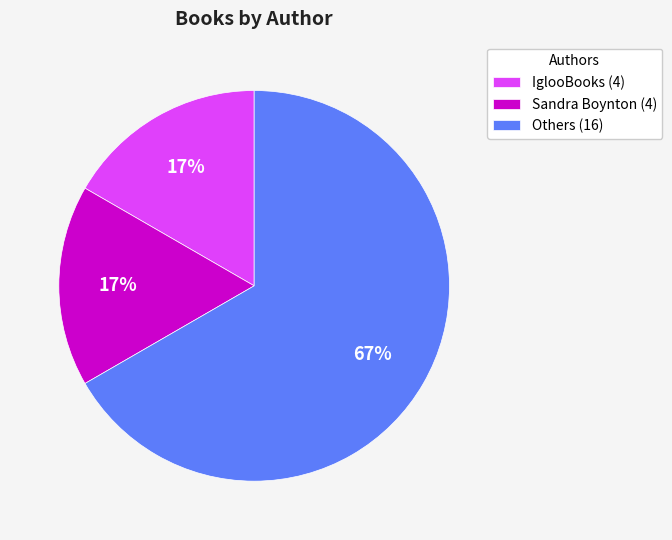

Count the number of slices in the pie.

3